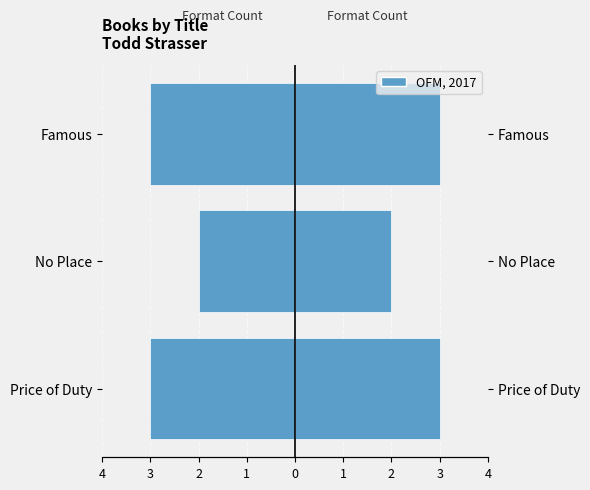

What is the value of the Number of Editions bar at the 3rd from the left?

3